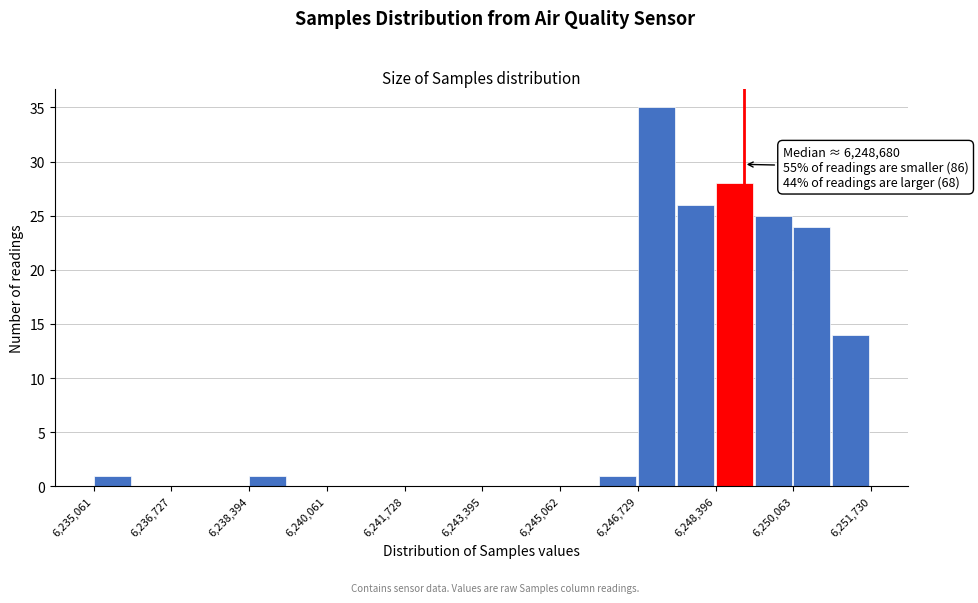

Which range on the x-axis has the tallest bar?

6246800 to 6247600